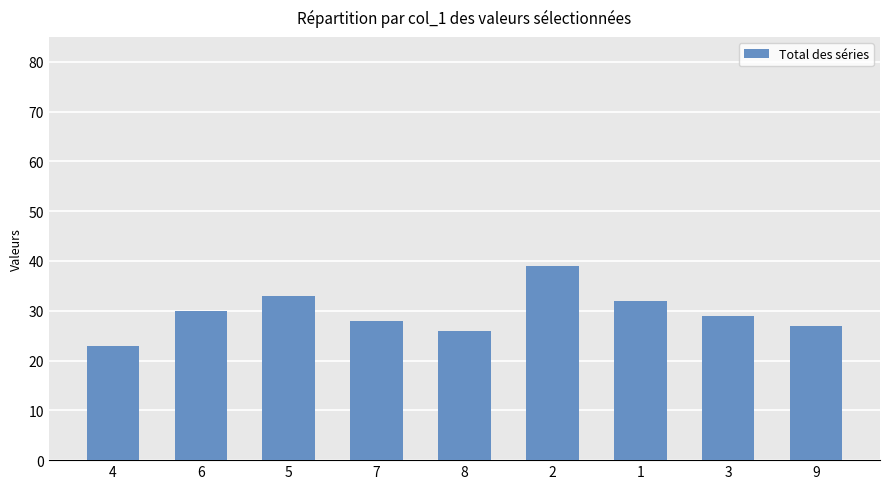

What is the value of the 6th bar from the left?

39